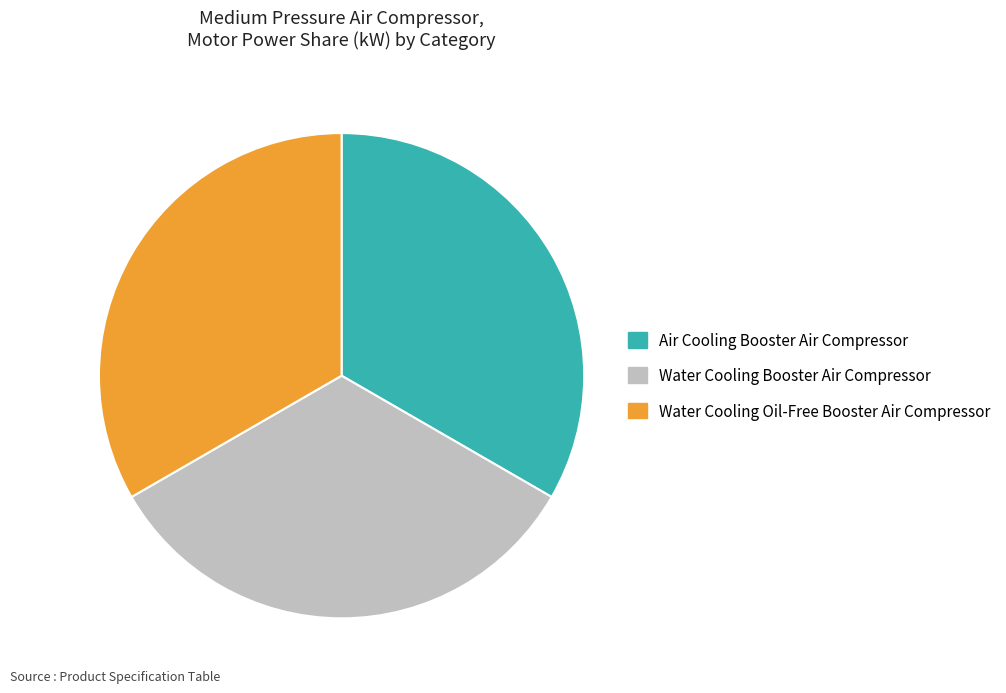

Approximately how many times larger is the value at Water Cooling Booster Air Compressor compared to Water Cooling Oil-Free Booster Air Compressor?

1.0